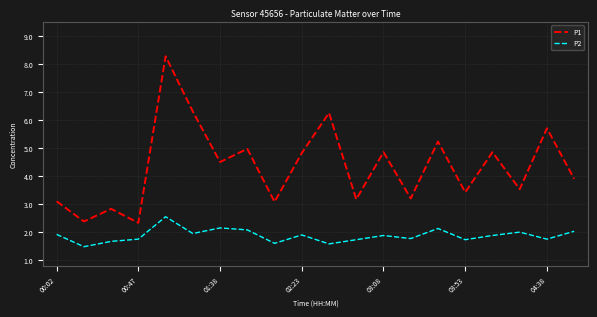

What is the minimum value for P1?

2.3